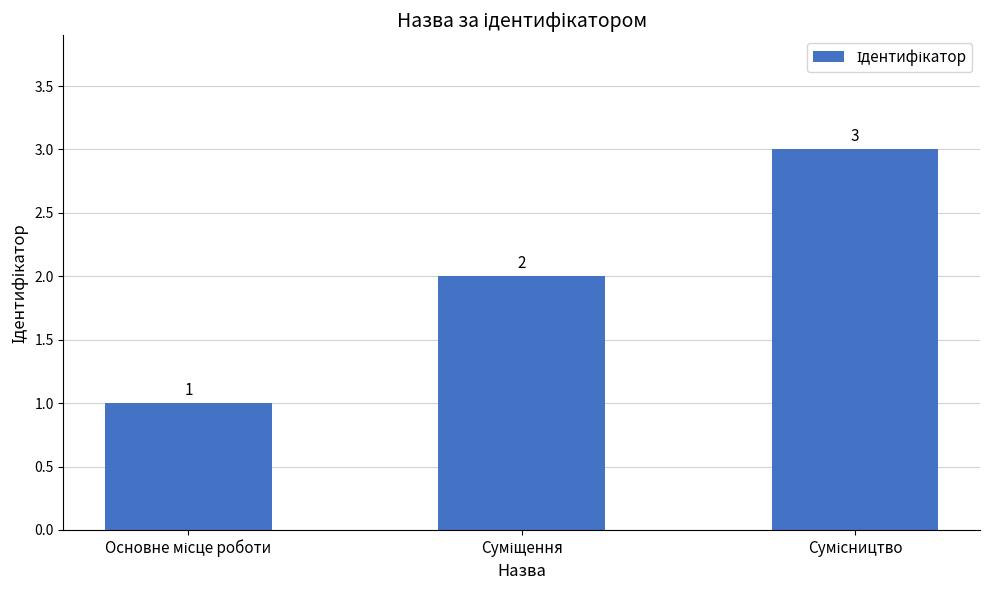

What is the greatest value displayed?

3